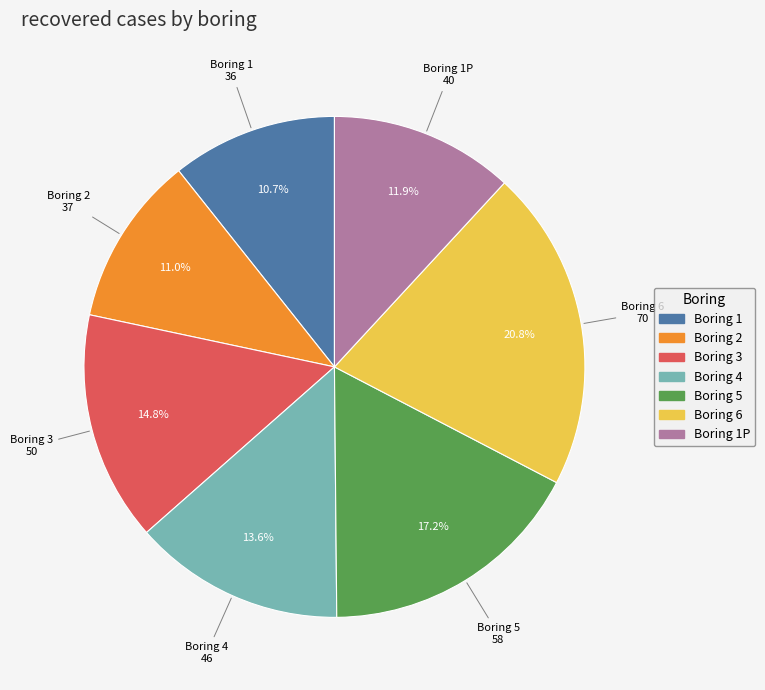

Is there a majority slice in this chart?

No